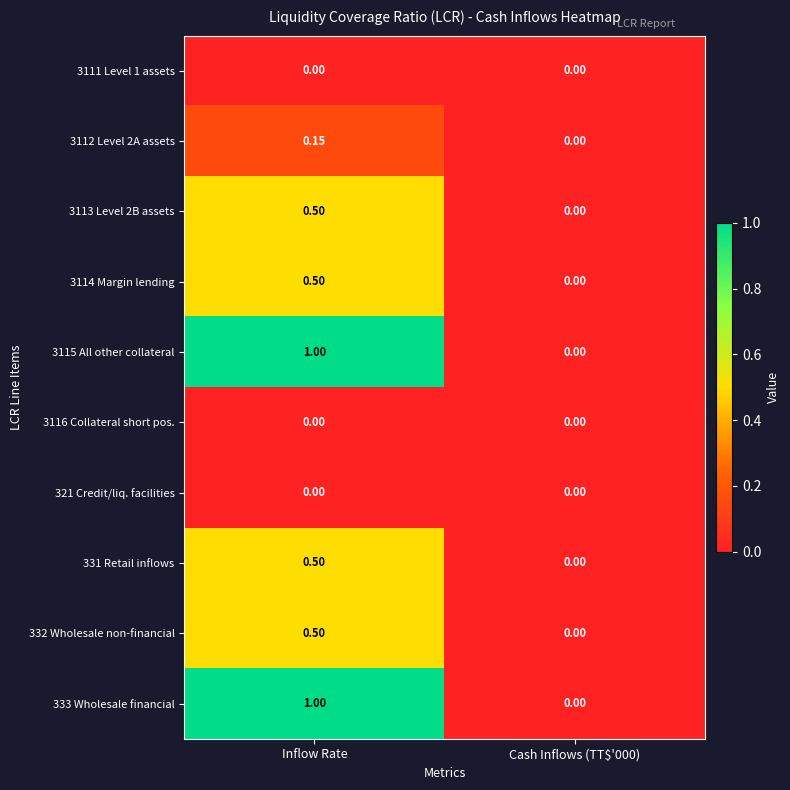

Which label corresponds to the largest value in the chart?

Inflow Rate